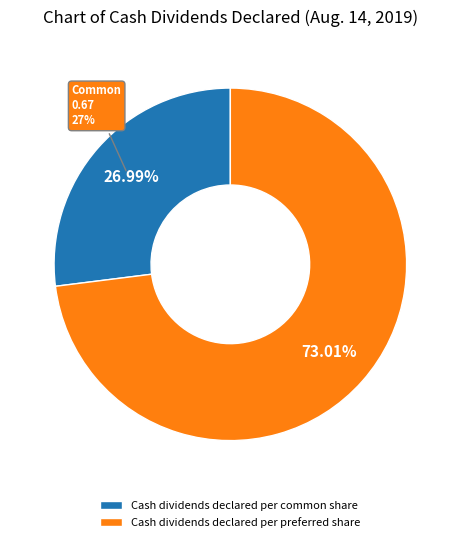

Is it true that Cash dividends declared per common share is 27% of the pie?

True